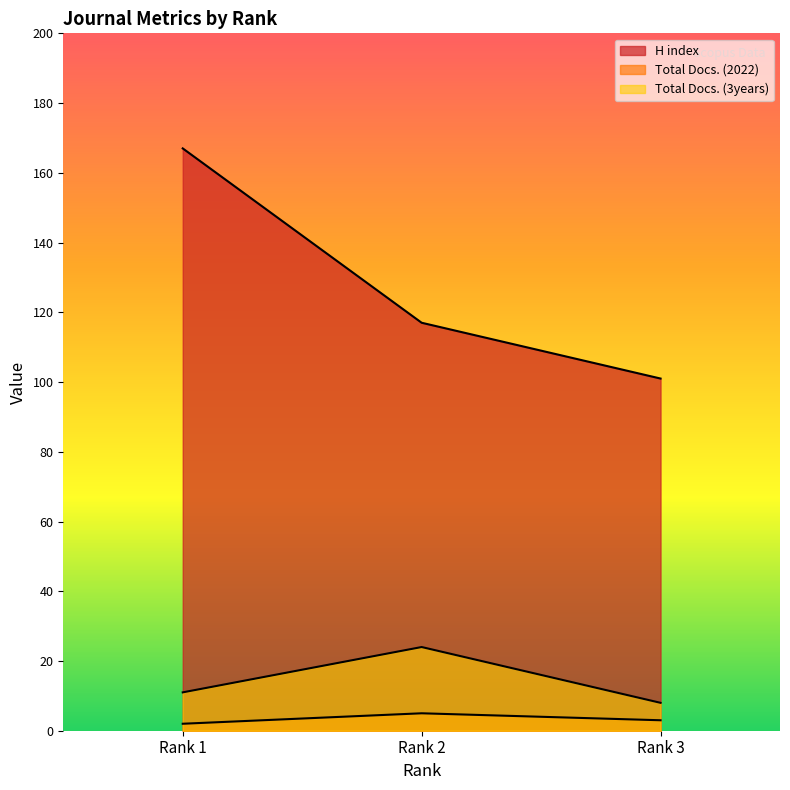

What is the highest value of the H index series?

167